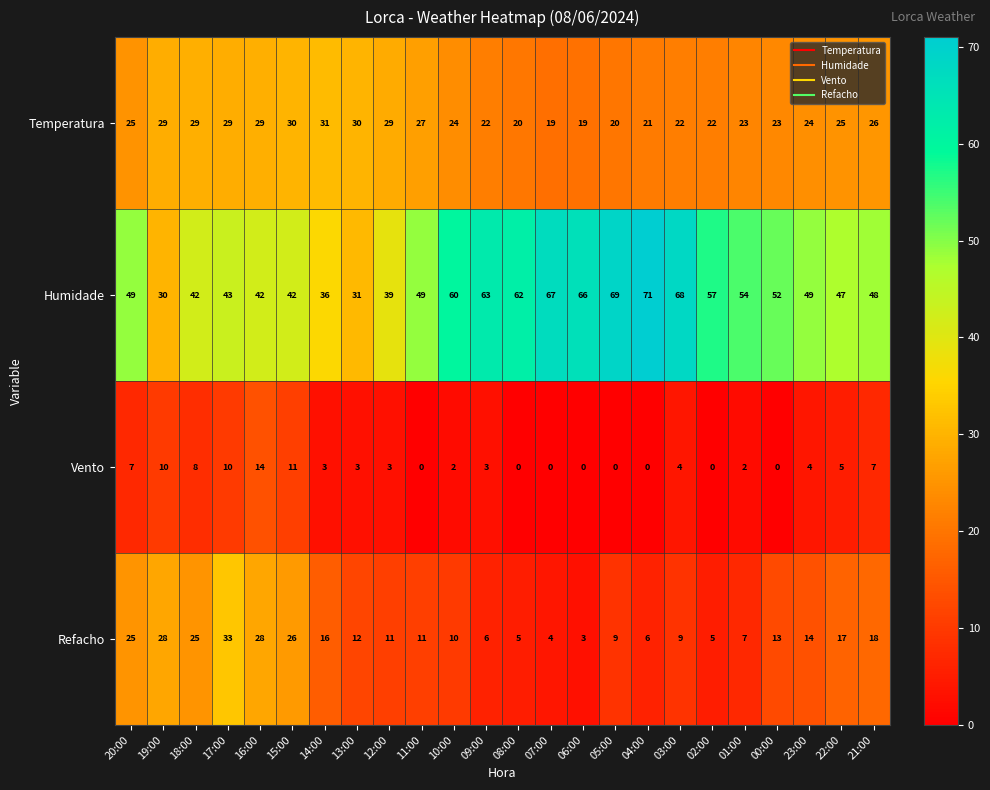

What is the sum of all Temperatura values?

598